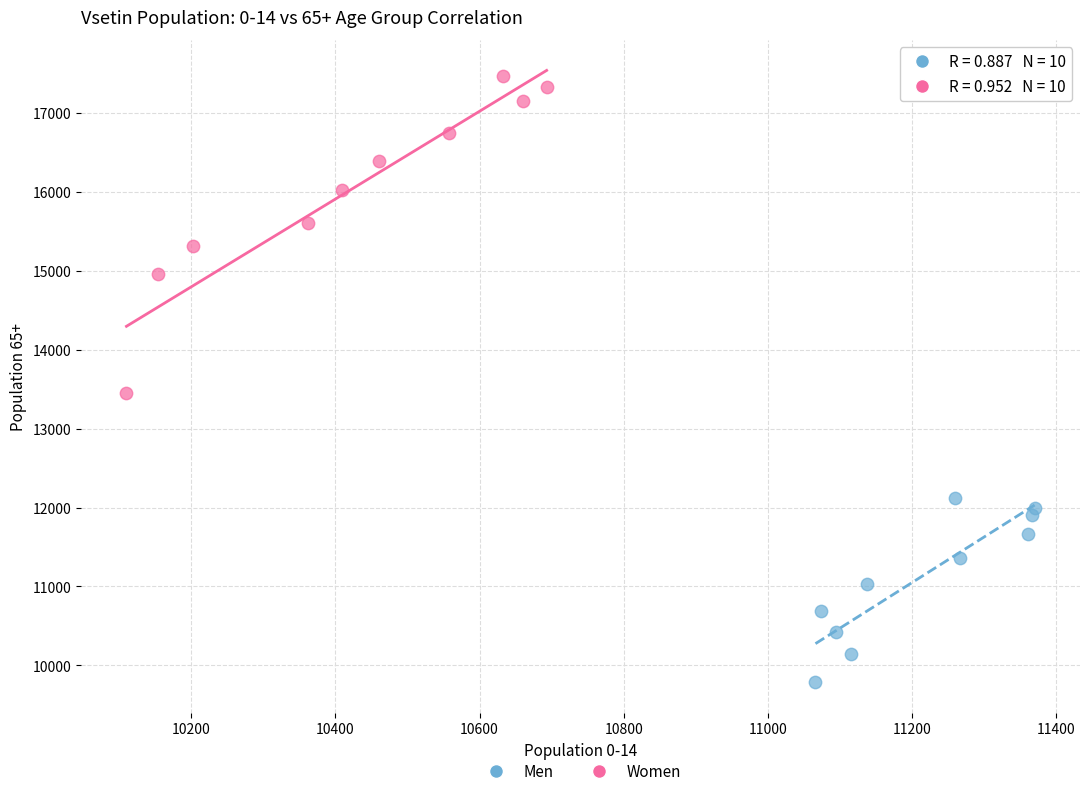

Which series has the largest Y range (max minus min)?

Women